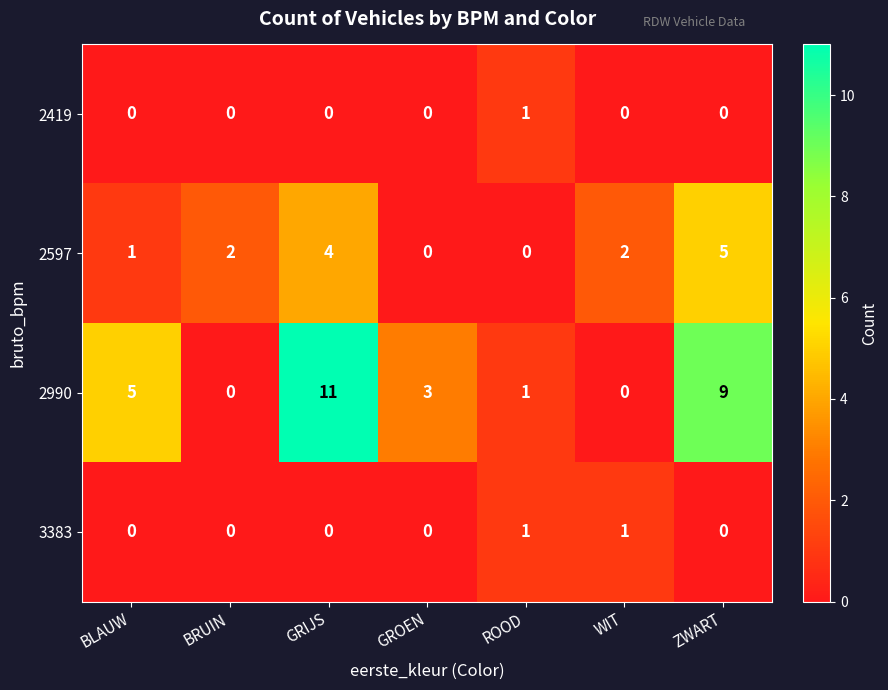

At which category does the chart reach its peak across all series?

GRIJS